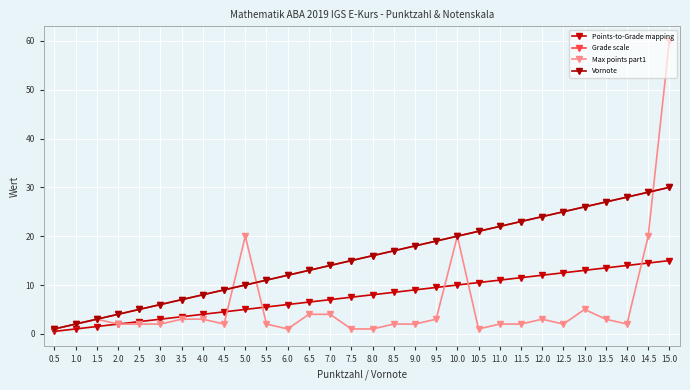

At which category is the sum across all series the highest?

15.0